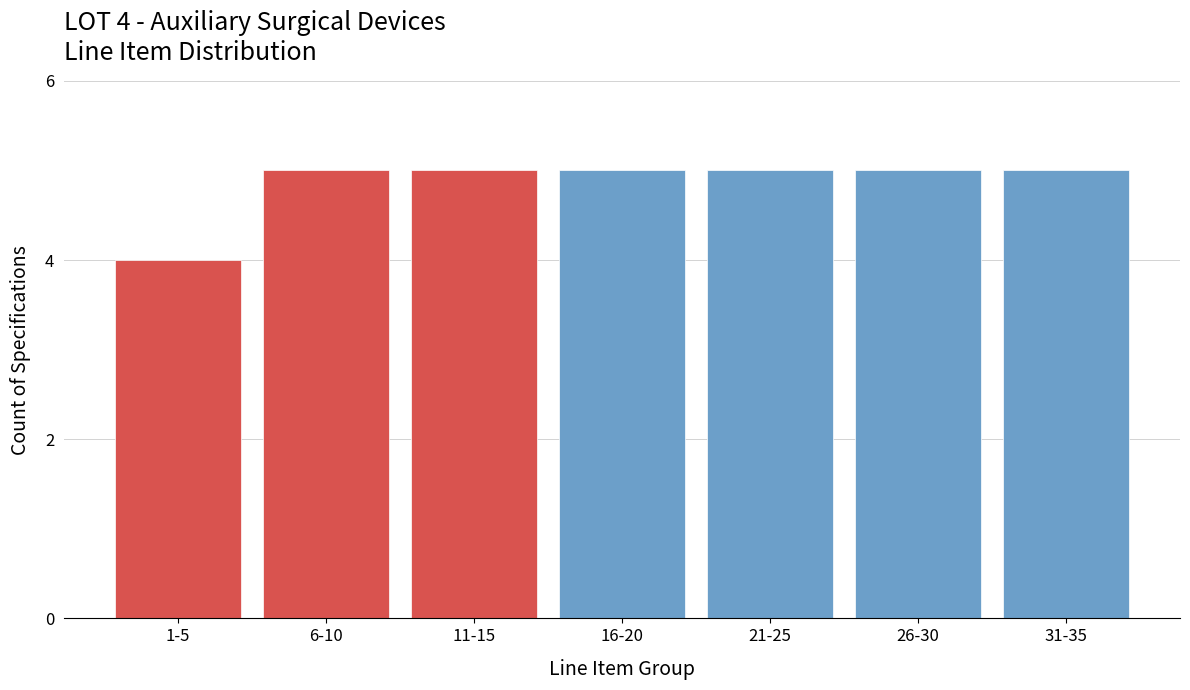

Reading left to right, list all the values displayed in this chart.

4	5	5	5	5	5	5